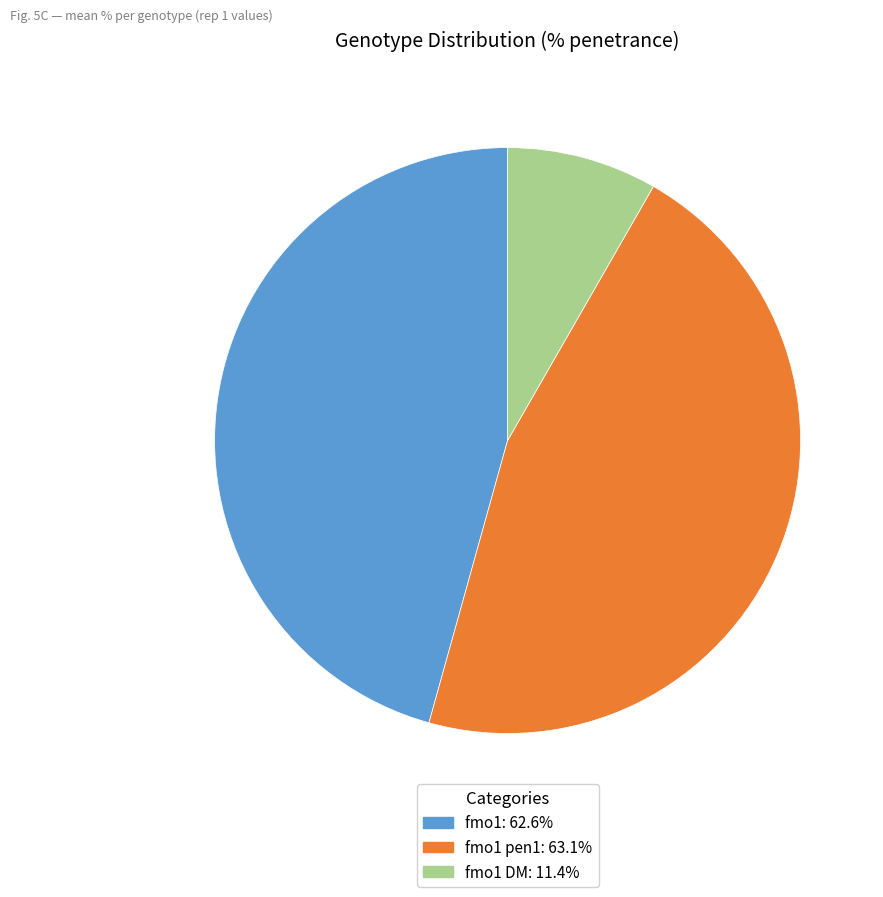

How many slices are in this pie chart?

3